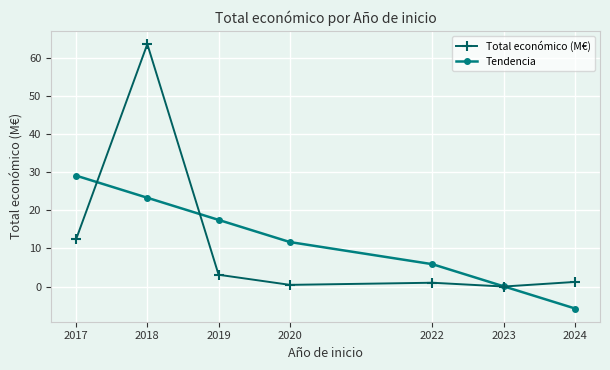

At which category is the sum across all series the highest?

2018